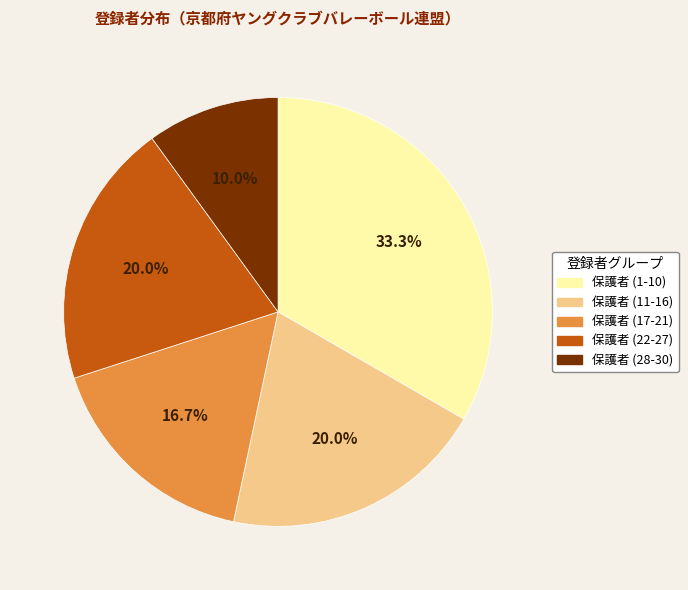

Is 保護者 (17-21) the majority of the pie?

No